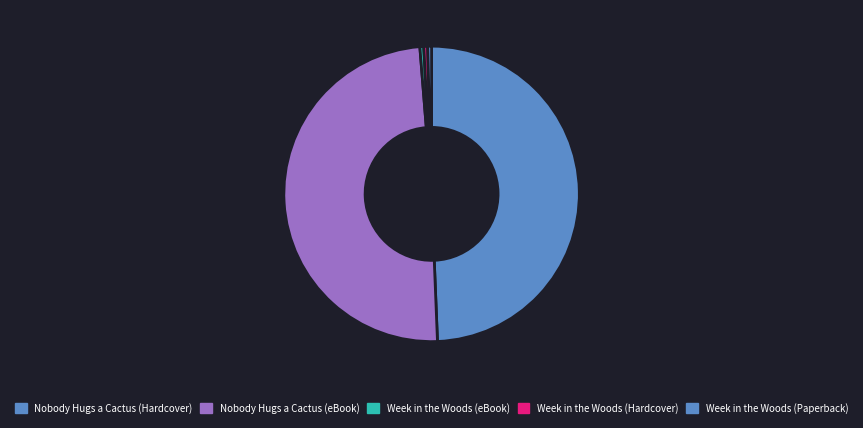

Approximately how many times larger is the value at Week in the Woods (eBook) compared to Week in the Woods (Hardcover)?

1.0